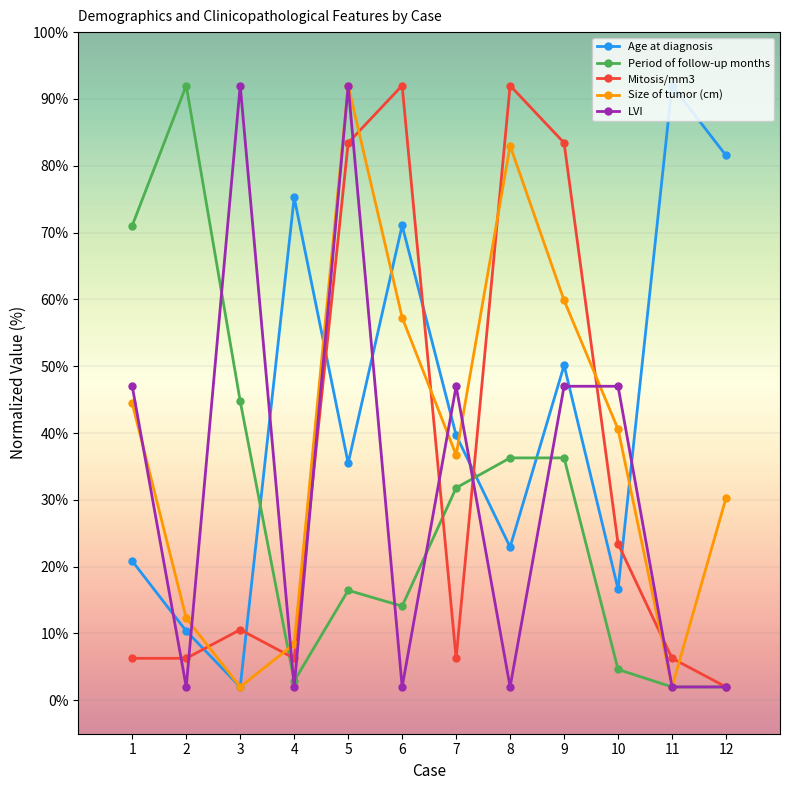

Which series changed the most between 1 and 6?

Mitosis/mm3